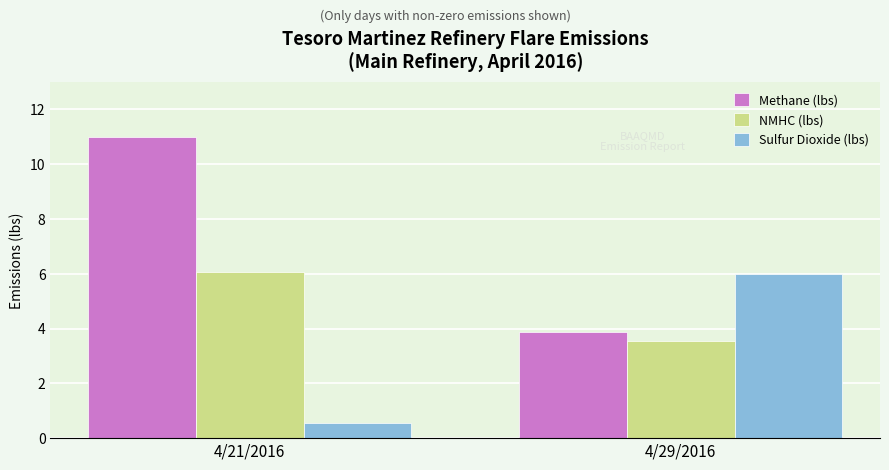

Rank the series at 4/29/2016 from lowest to highest value.

NMHC (lbs), Methane (lbs), Sulfur Dioxide (lbs)